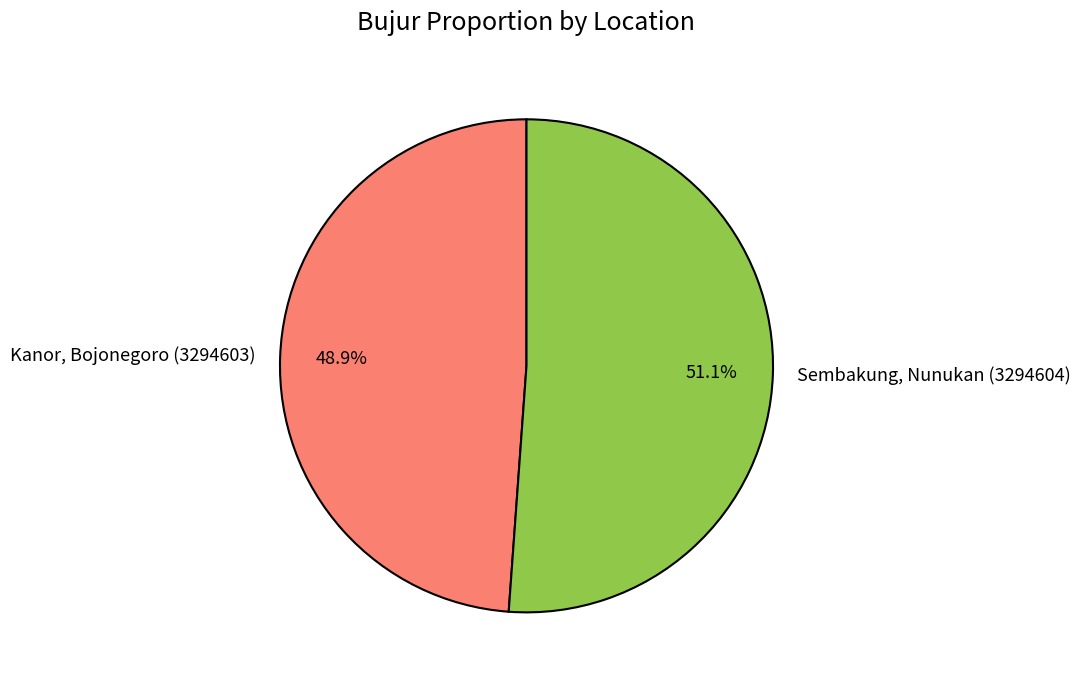

What percentage is the Kanor, Bojonegoro (3294603) slice, to the nearest percent?

49%